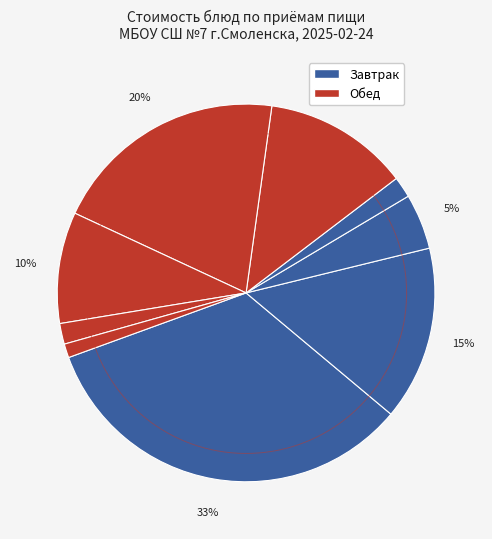

To the nearest percent, what percentage of the pie is Сыр твердый?

15%